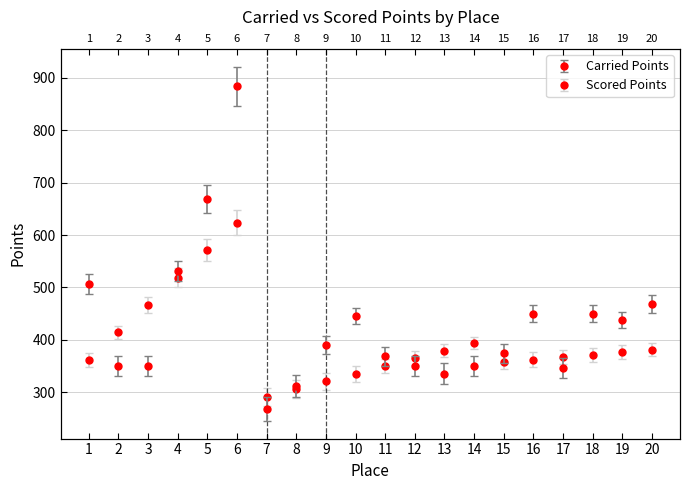

True or false: Scored Points has a value of 116.4 at 18.

False